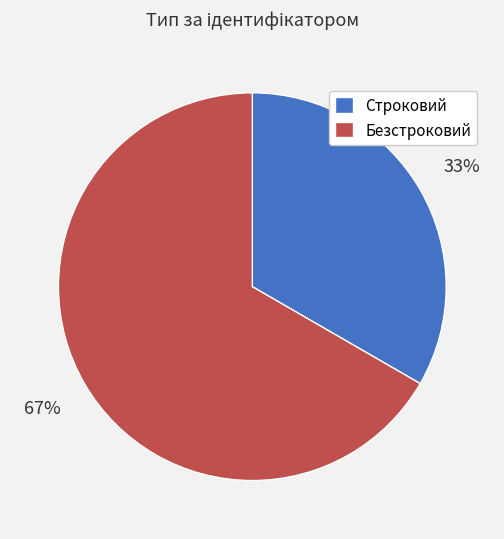

Rank the categories by value from highest to lowest.

Безстроковий, Строковий